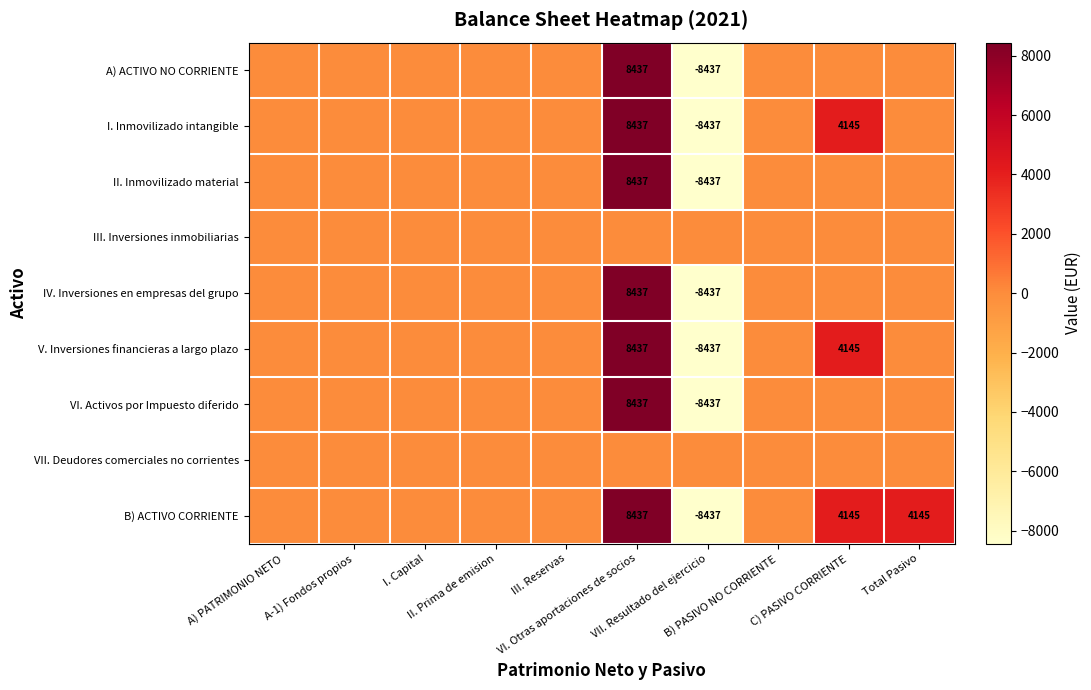

What is the highest value of the IV. Inversiones en empresas del grupo series?

8437.4